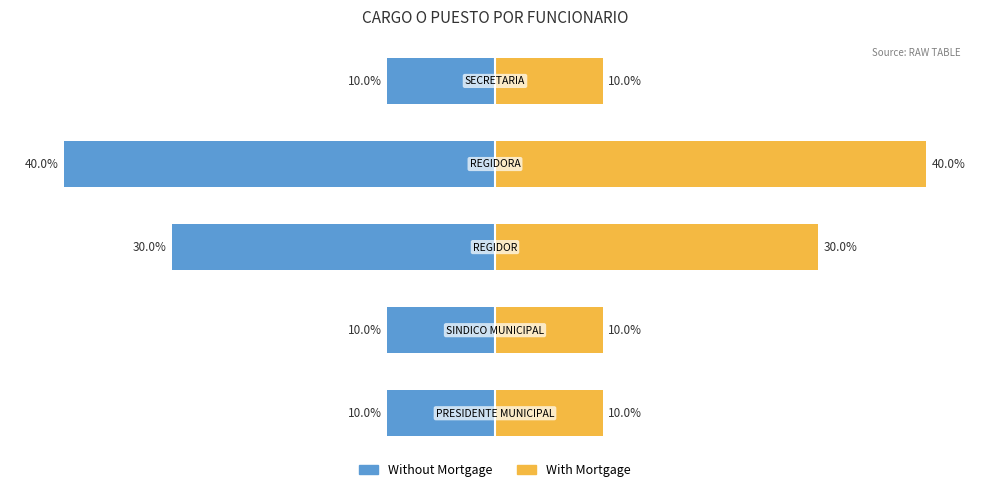

Reading right to left, extract all data points from this chart.

Without Mortgage: -10	-40	-30	-10	-10
With Mortgage: 10	40	30	10	10